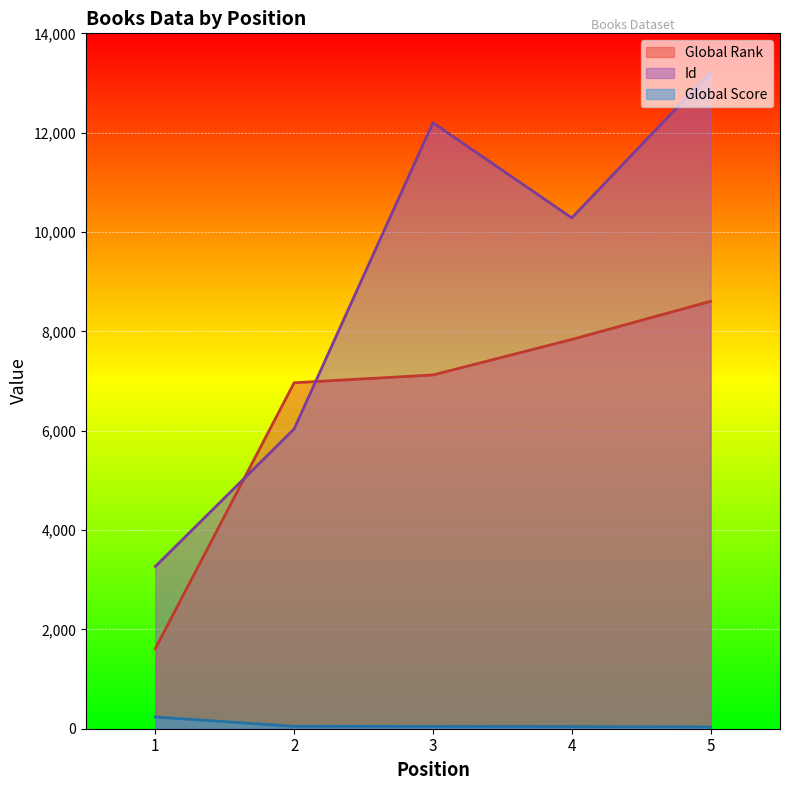

Where does the Global Score series first go above 46?

1